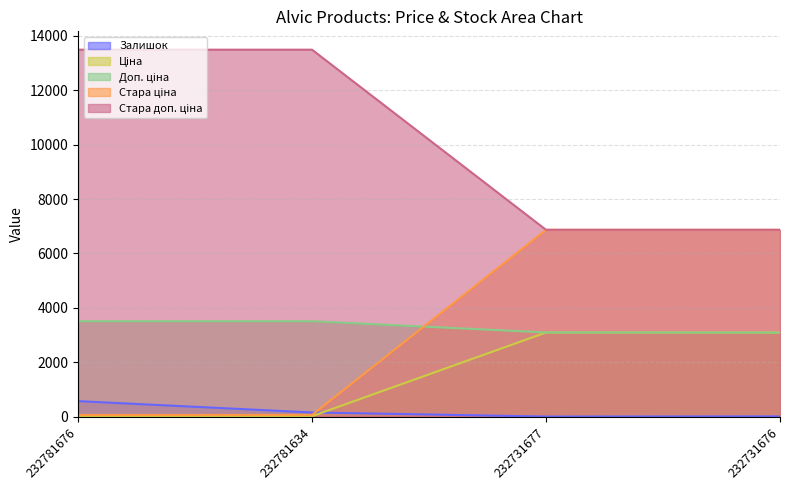

How many lines are shown in the chart?

5